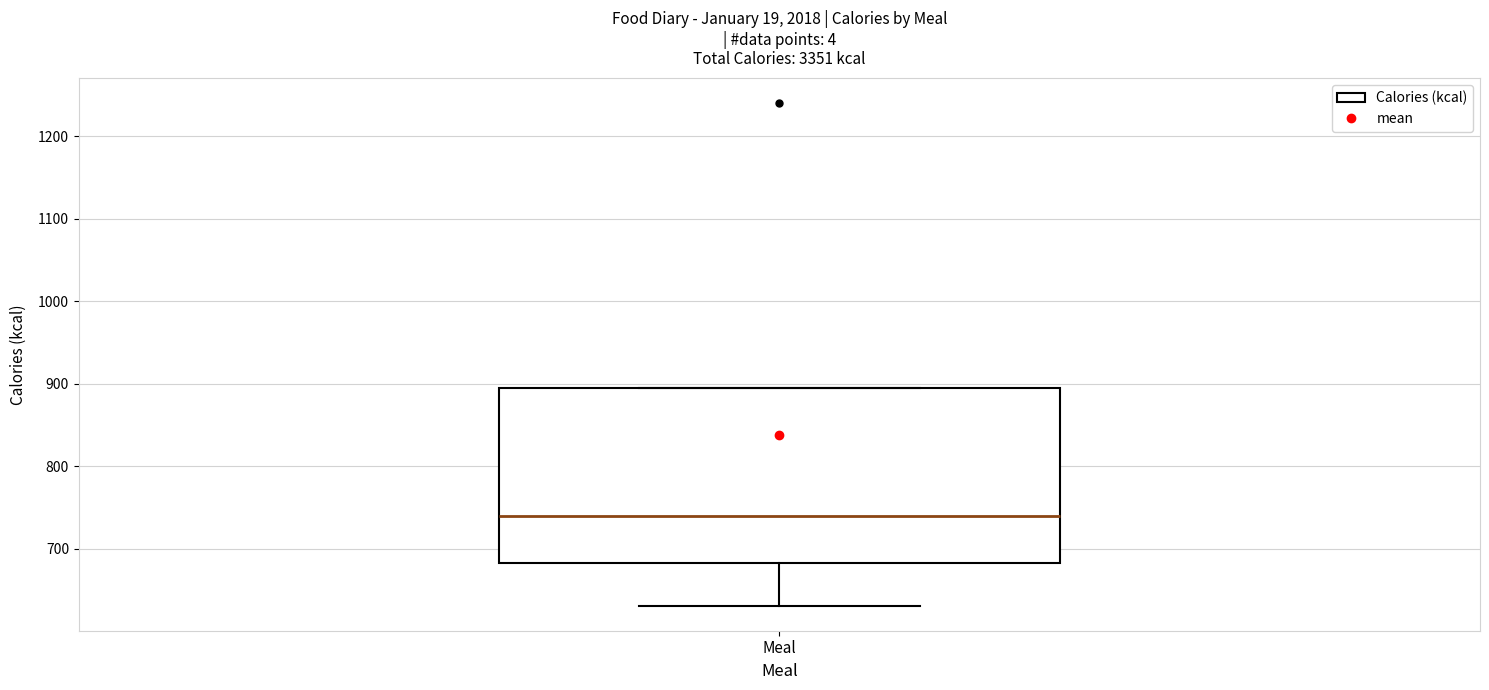

Transcribe this box plot: give where the median line is, the range the box spans, and where the two whiskers end, as read against the y-axis. The values are not printed on the chart, so give them approximately, as read against the axis.

median 740, box 680 to 900, whiskers 630 to 900